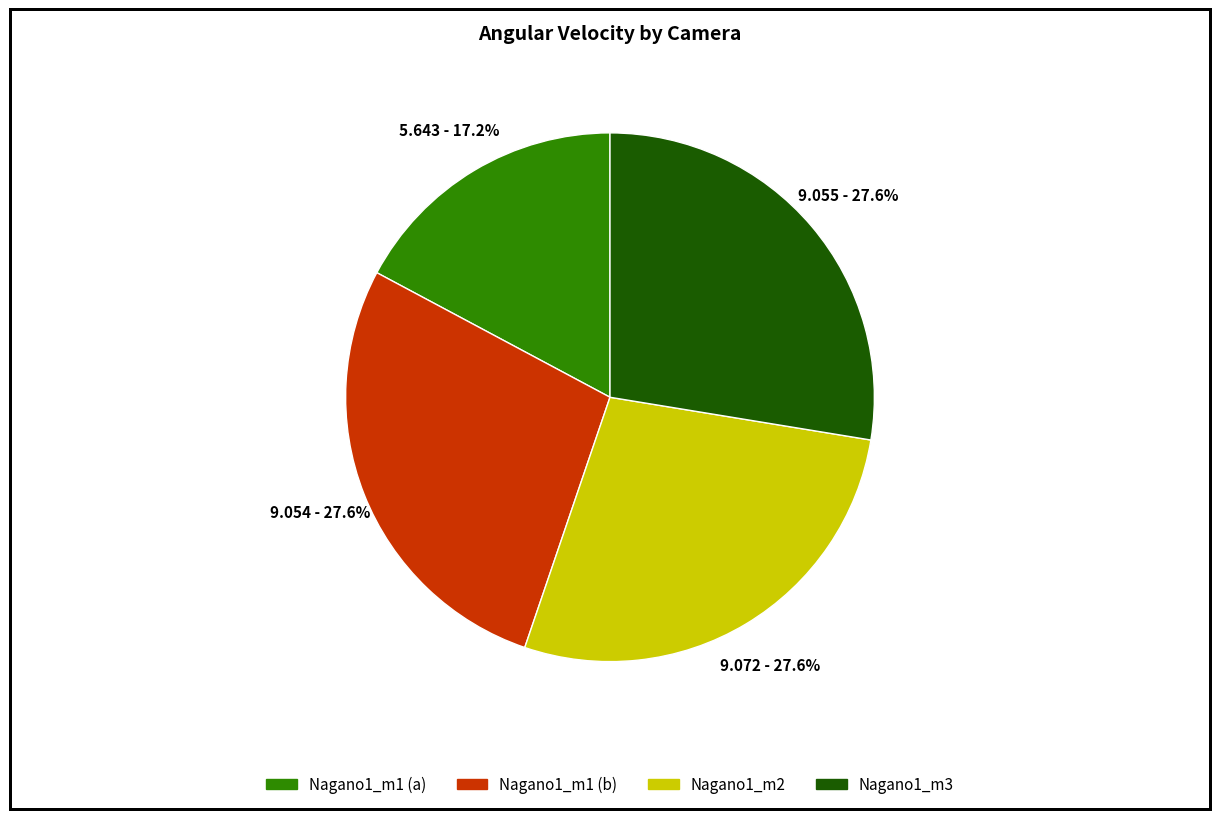

How much of the chart is everything except Nagano1_m2?

72.4%